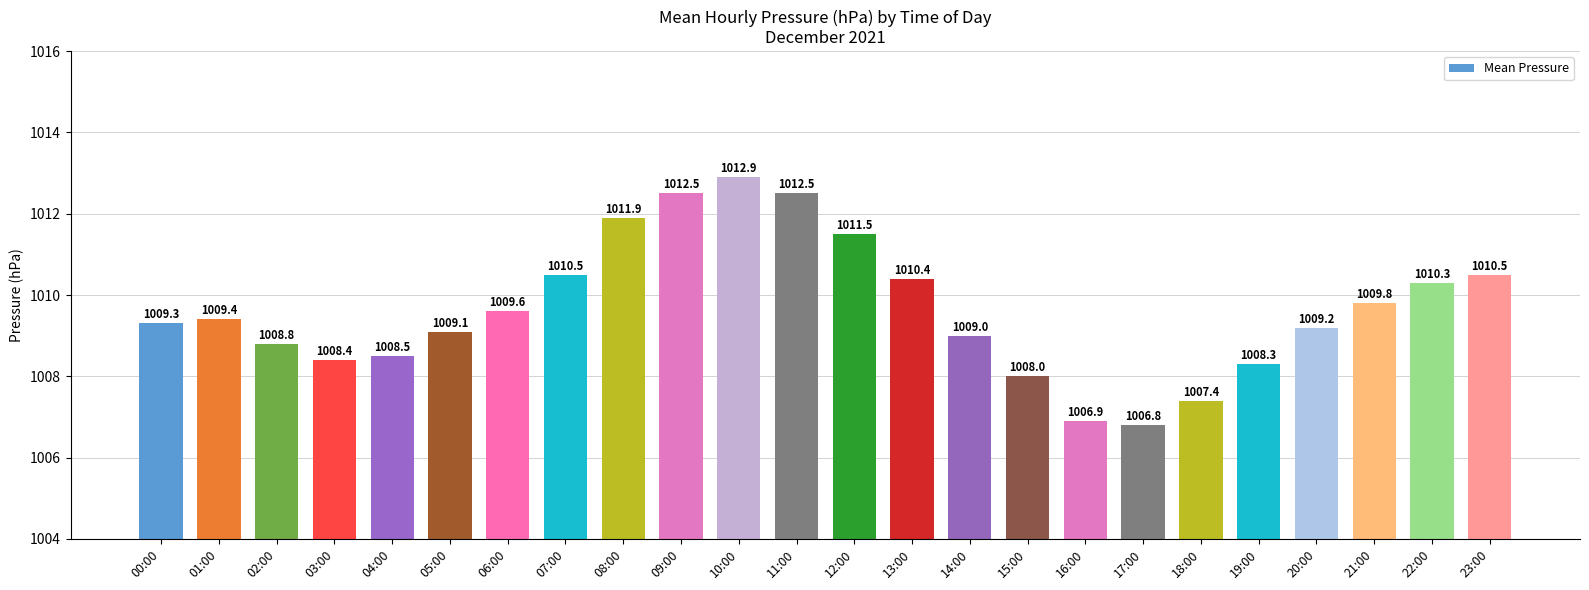

The chart shows a value of 1008.8 at 02:00. True or false?

True